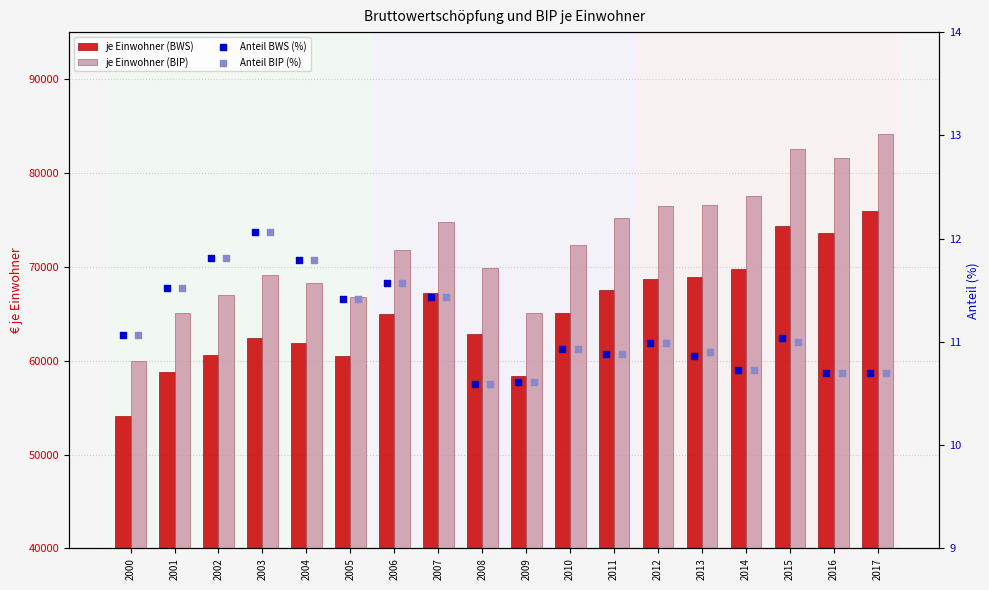

Which series contains the lowest Y value?

Anteil BWS (%)